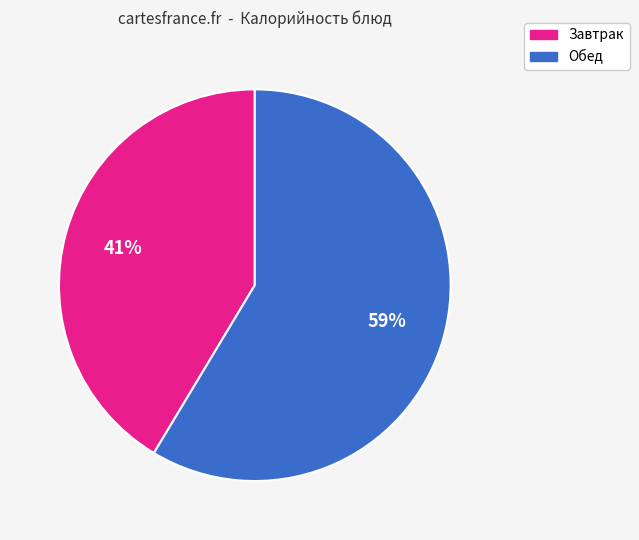

How many slices are in this pie chart?

2